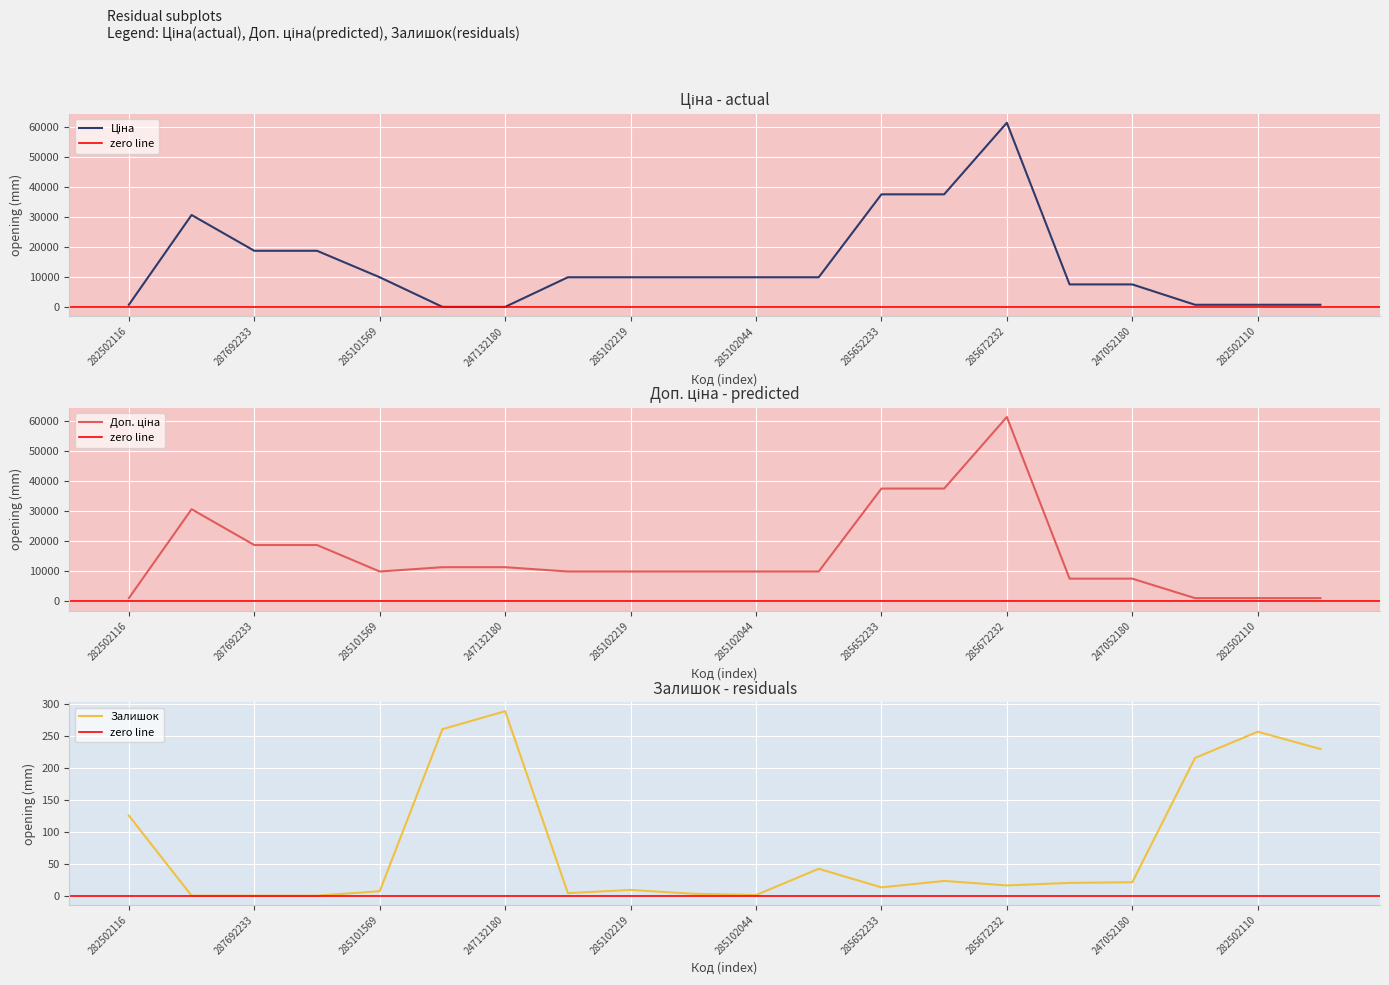

How many values in the Доп. ціна series exceed 9974?

14